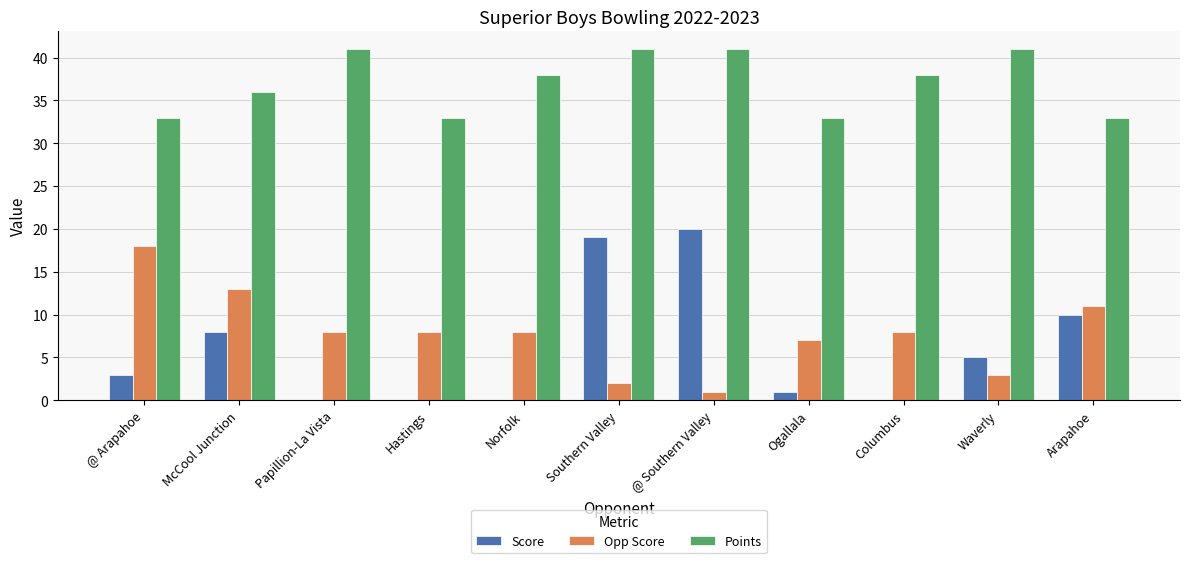

What is the approximate value of Points at Southern Valley?

41